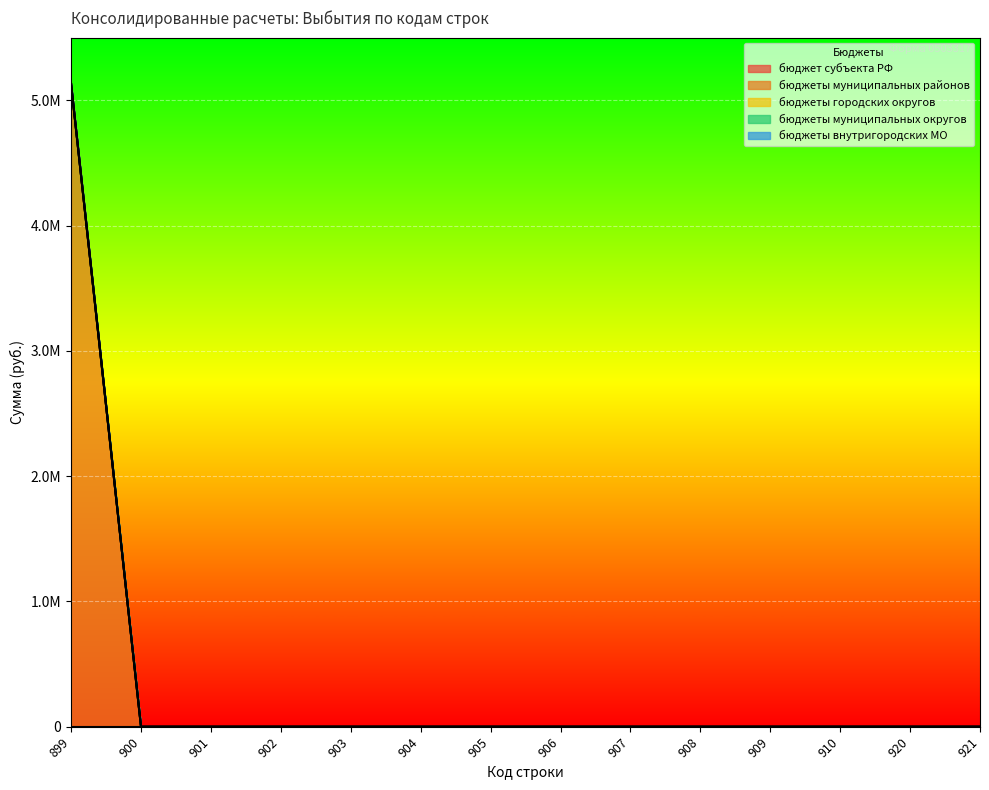

How many series are shown in this chart?

5